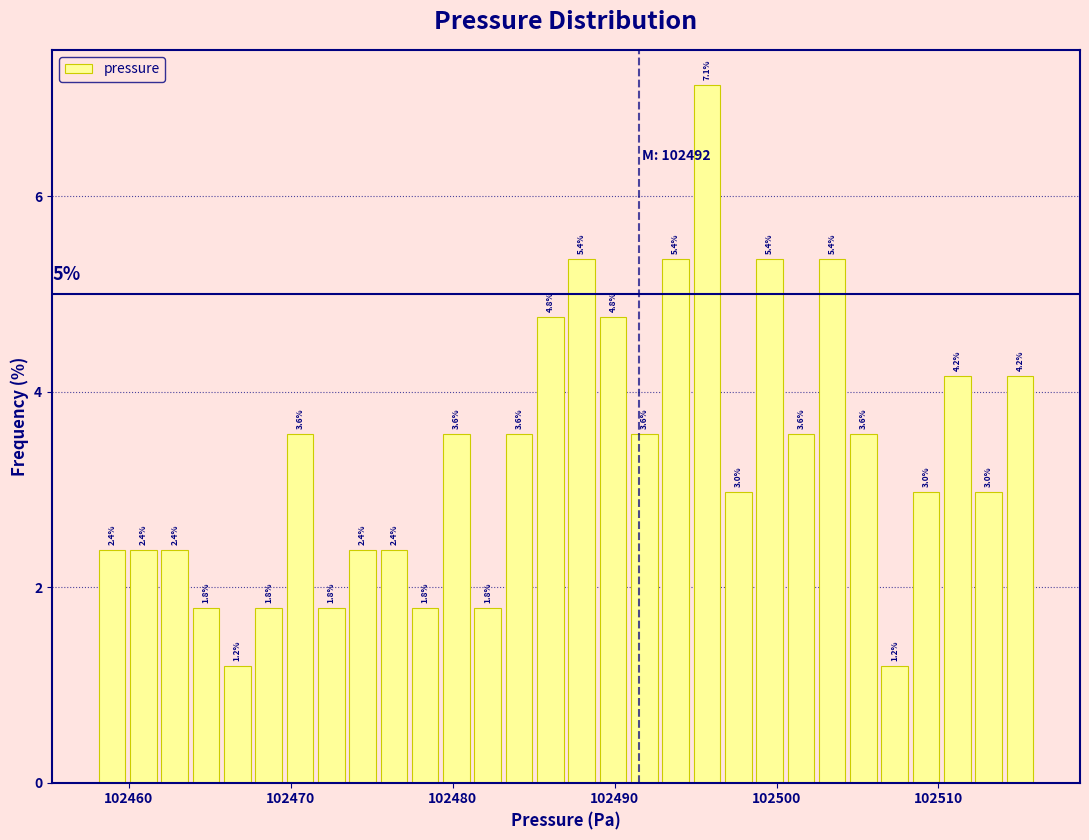

Read against the x-axis, roughly where is the centre of the tallest bar?

102496